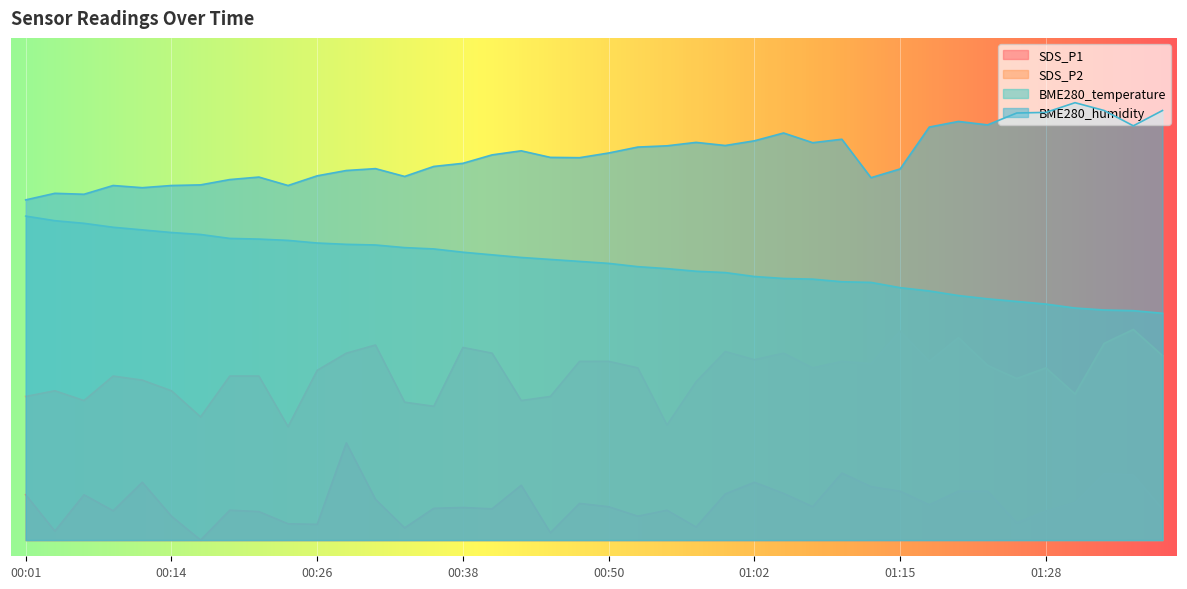

How many interior local valleys does the BME280_humidity series have?

10